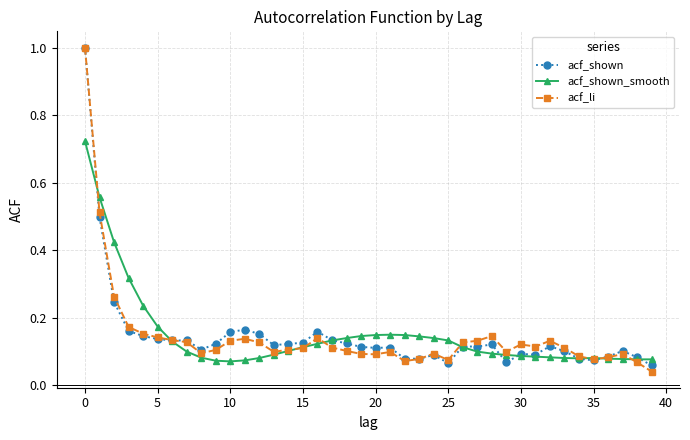

At how many categories does at least one series exceed 0?

40